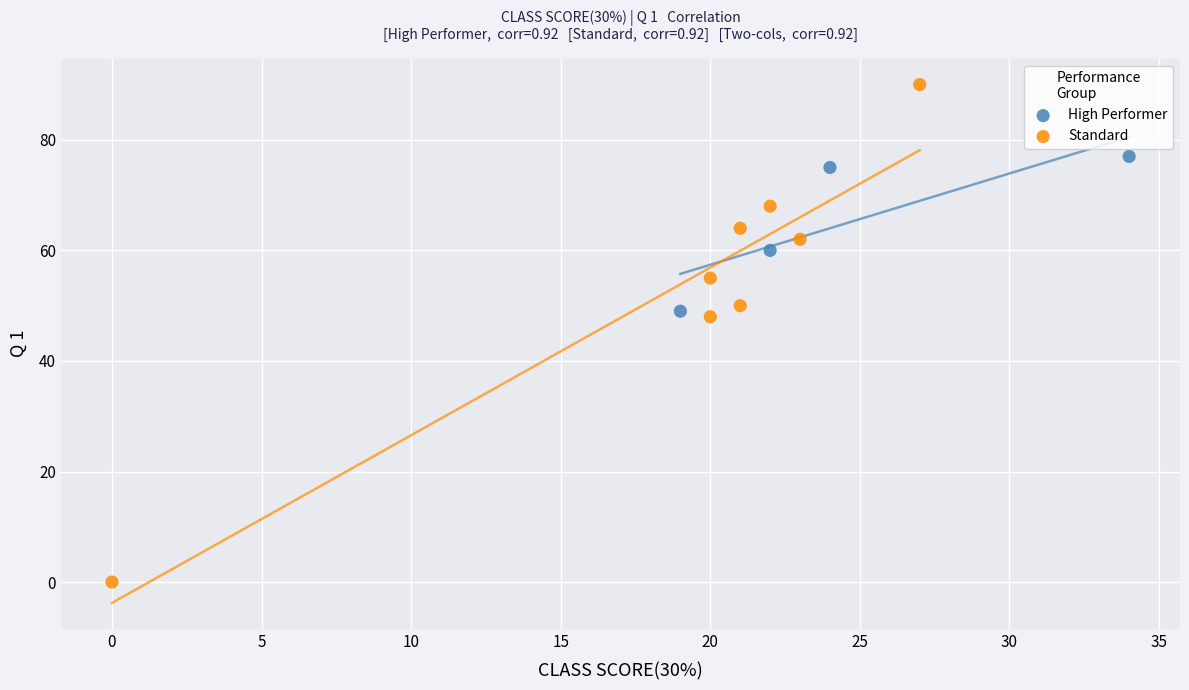

What are all the series names shown in the legend?

High Performer, Standard